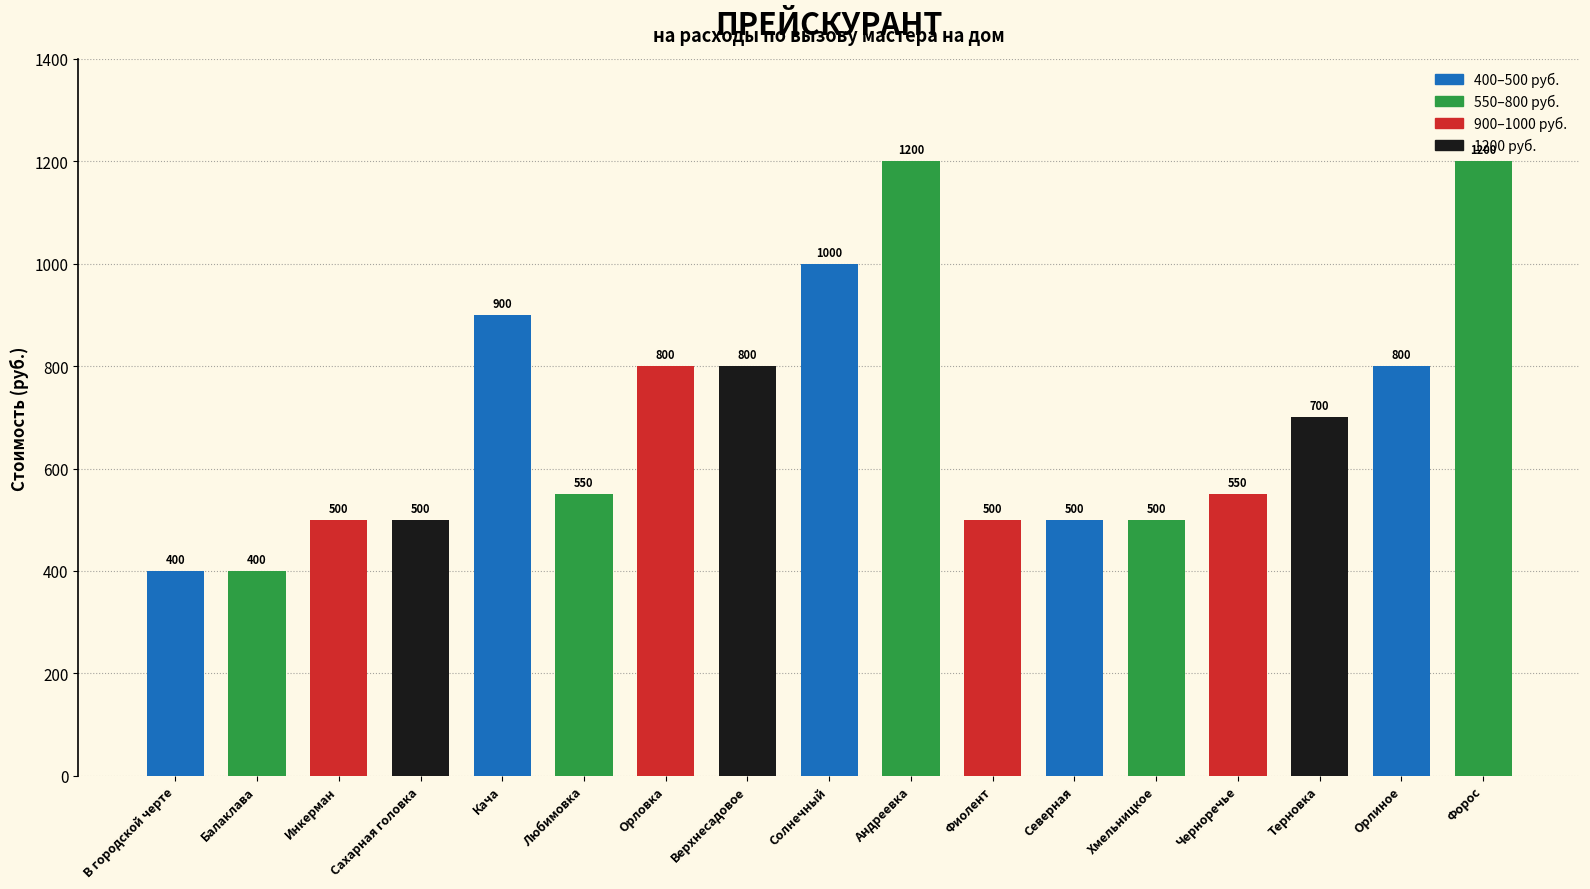

Read the value at Солнечный.

1000